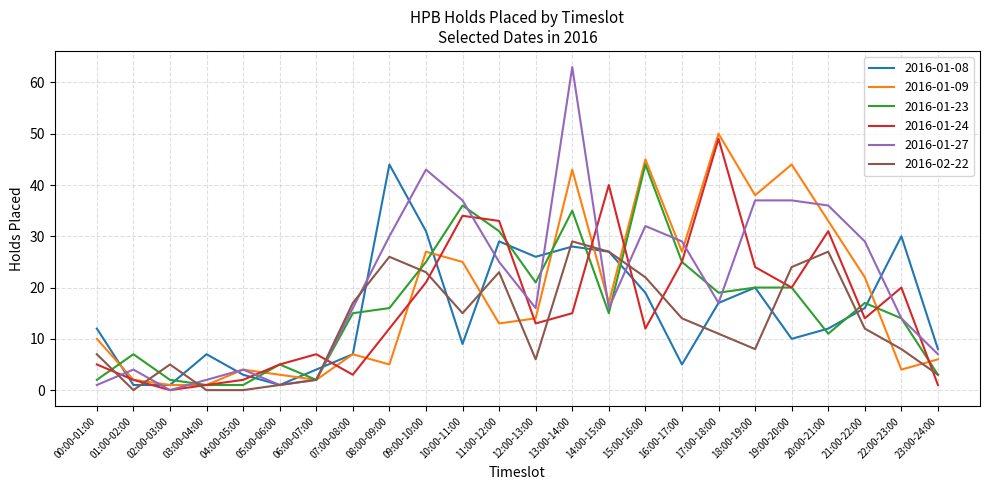

At which category is the sum across all series the highest?

13:00-14:00